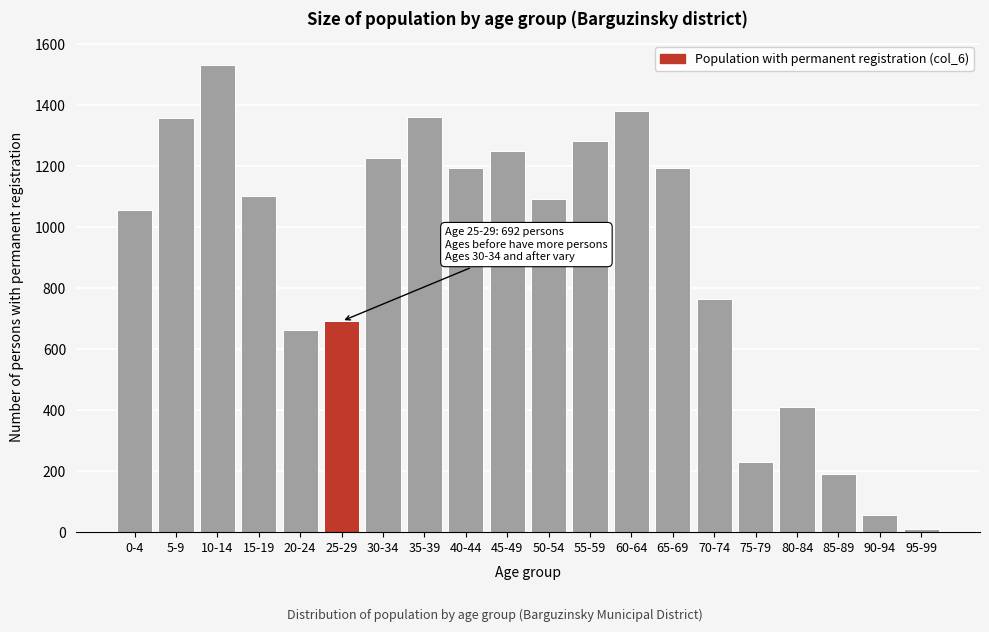

What is the greatest value displayed?

1534